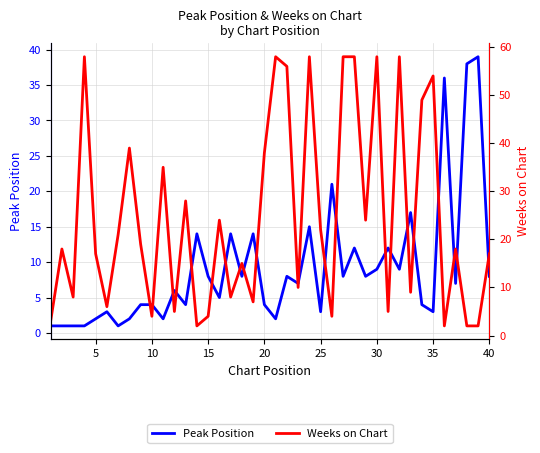

How many data points in Weeks on Chart are above 18?

19